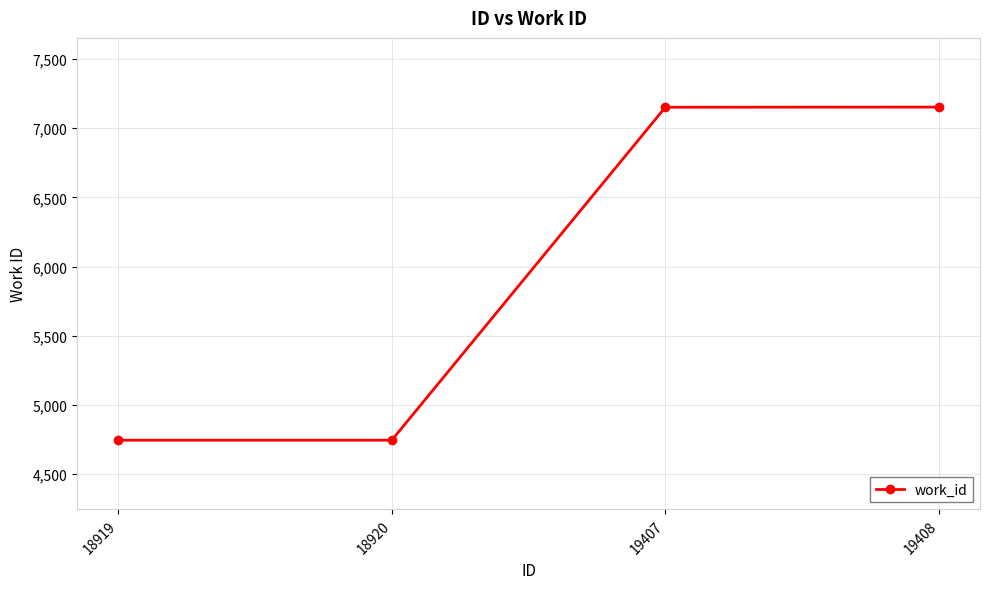

True or false: there are more than 1 points higher than both neighbors.

False